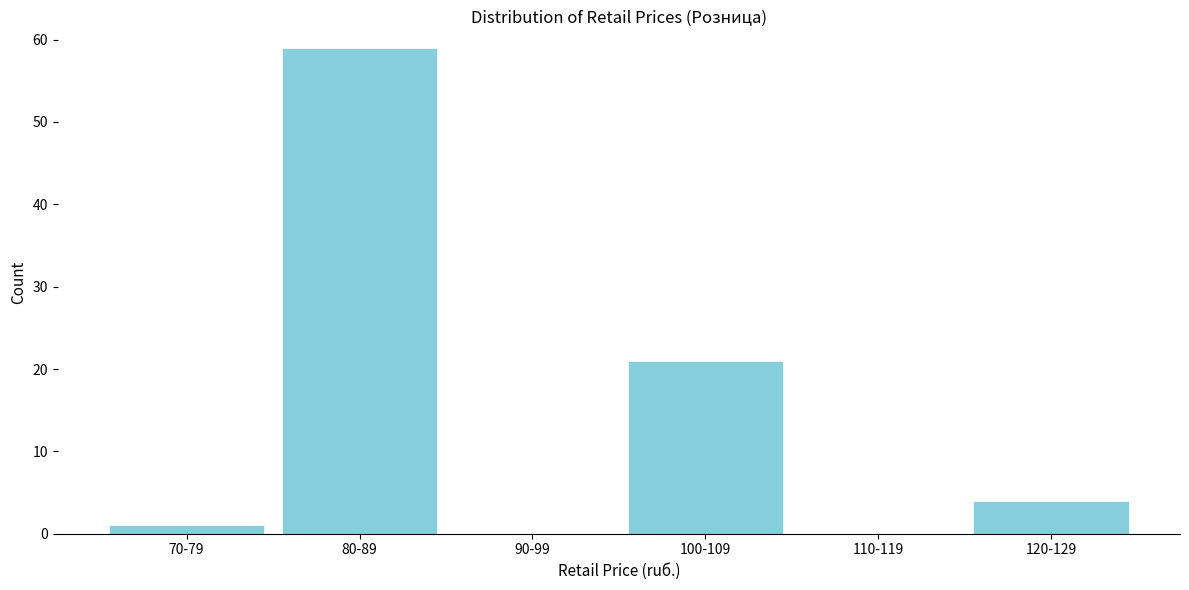

Reading left to right, transcribe all the data shown in this chart.

70-79=1	80-89=59	90-99=0	100-109=21	110-119=0	120-129=4